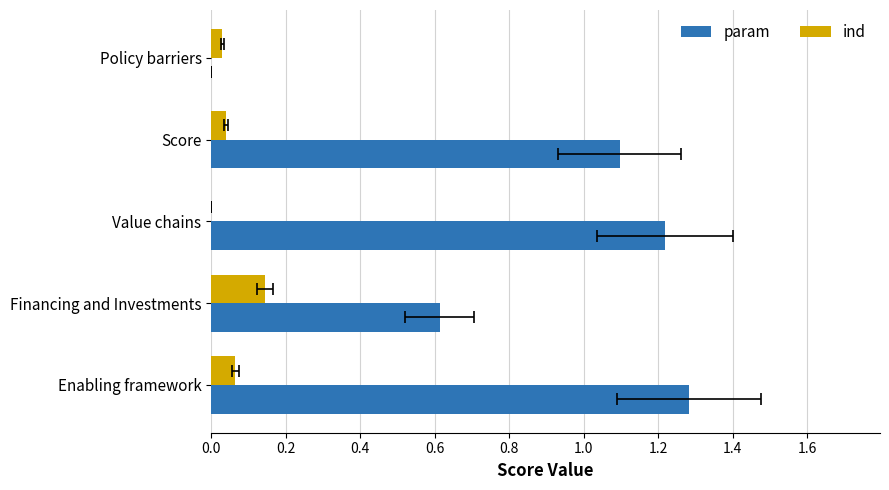

Reading right to left, what are all the values shown in this chart?

param: 0.8=0.0	0.6=1.1	0.4=1.2	0.2=0.6	0.0=1.3
ind: 0.8=0.0	0.6=0.0	0.4=0.0	0.2=0.1	0.0=0.1